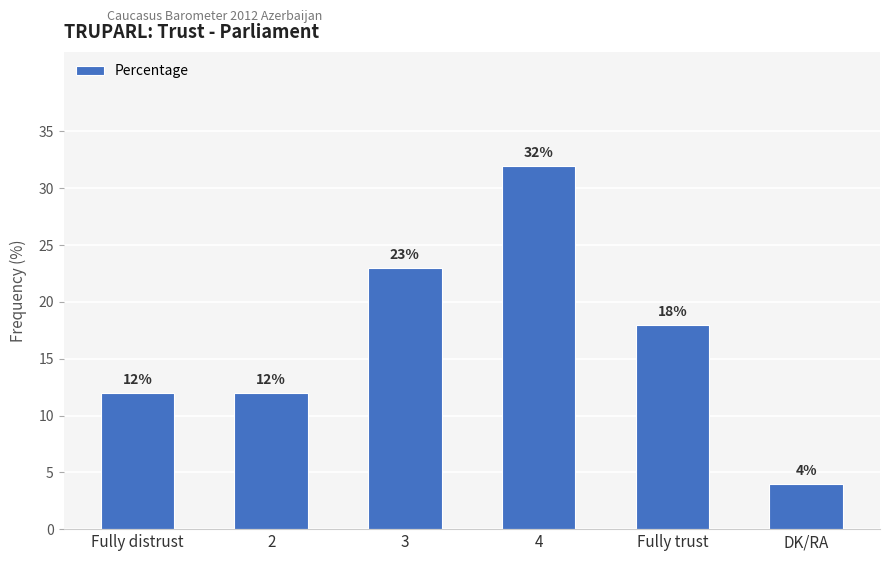

Is it true that the value at Fully distrust is 4?

False